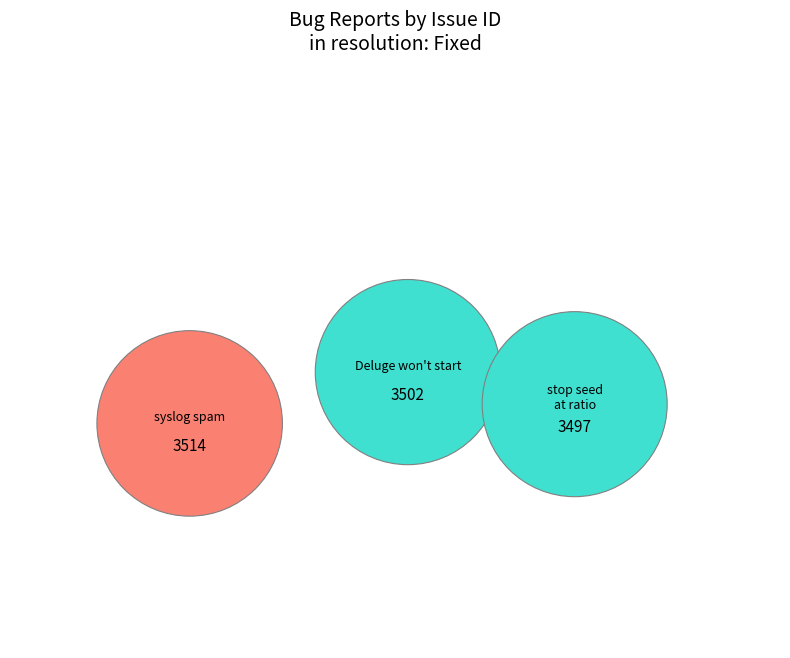

Which category has the smallest portion of the pie?

stop seed at ratio